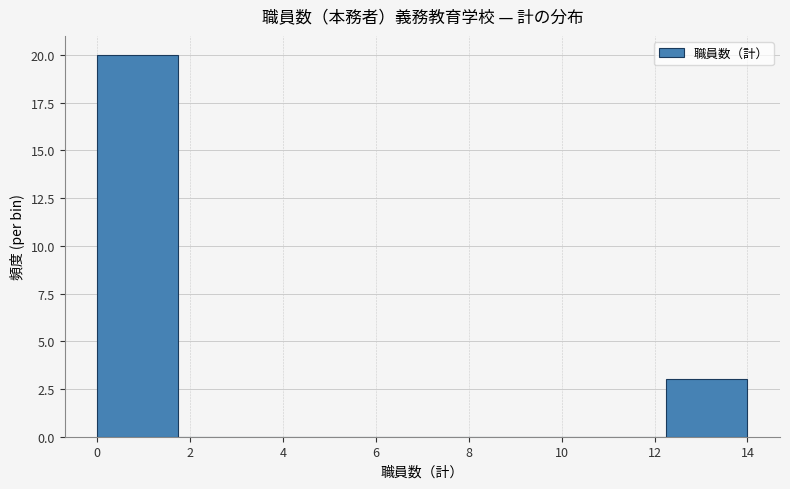

Reading left to right, transcribe this chart: for each bar, give the range it covers on the x-axis and its height. Neither the bar edges nor the heights are printed on the chart, so give them approximately, as read against the axes.

0.00 to 1.75: 20
1.75 to 3.50: 0
3.50 to 5.25: 0
5.25 to 7.00: 0
7.00 to 8.75: 0
8.75 to 10.50: 0
10.50 to 12.25: 0
12.25 to 14.00: 3